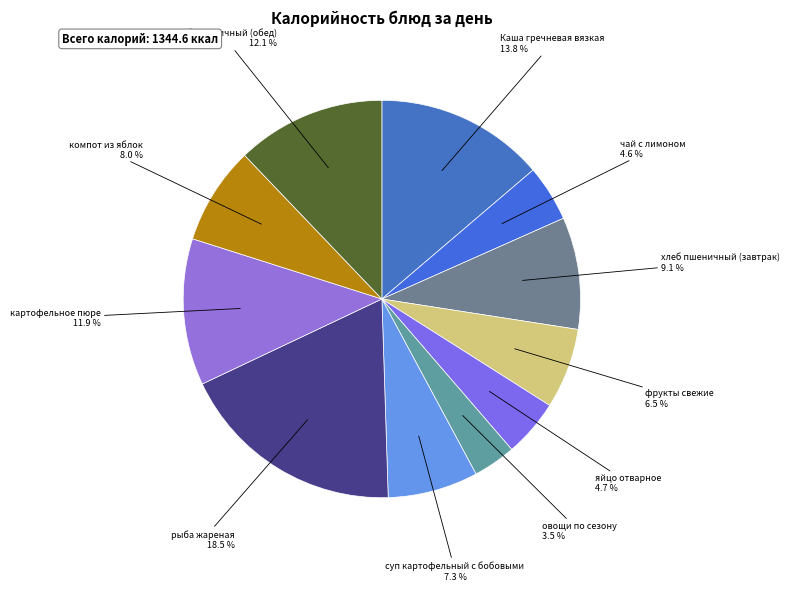

Count the number of slices in the pie.

11